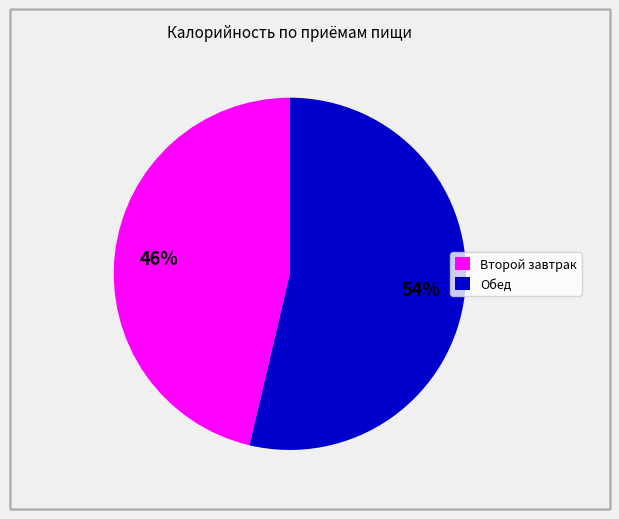

Do Второй завтрак and Обед together represent more than half of the pie?

Yes